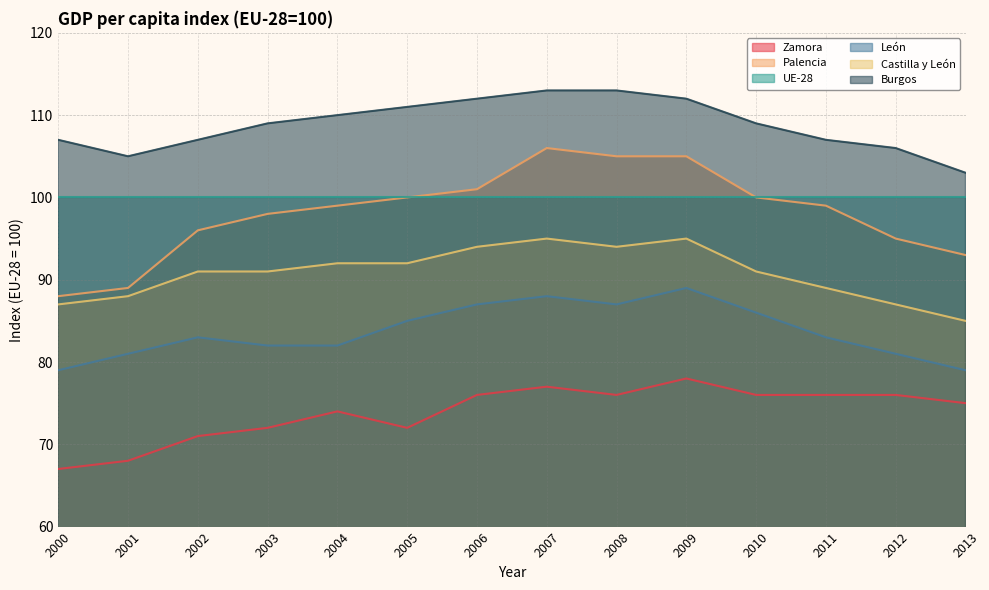

What is the lowest value of the Zamora series?

67